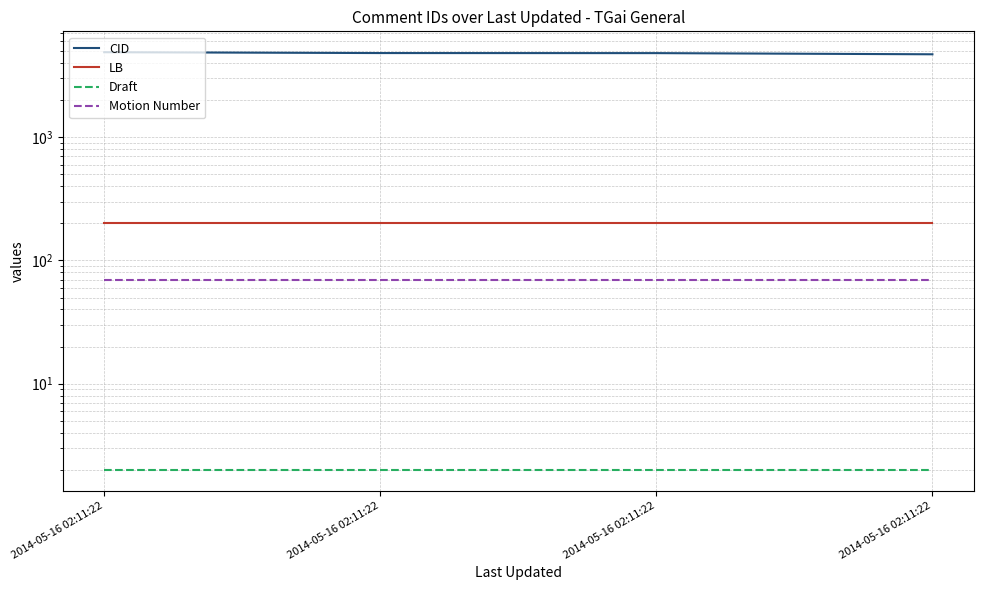

True or false: CID and LB intersect in this chart.

False